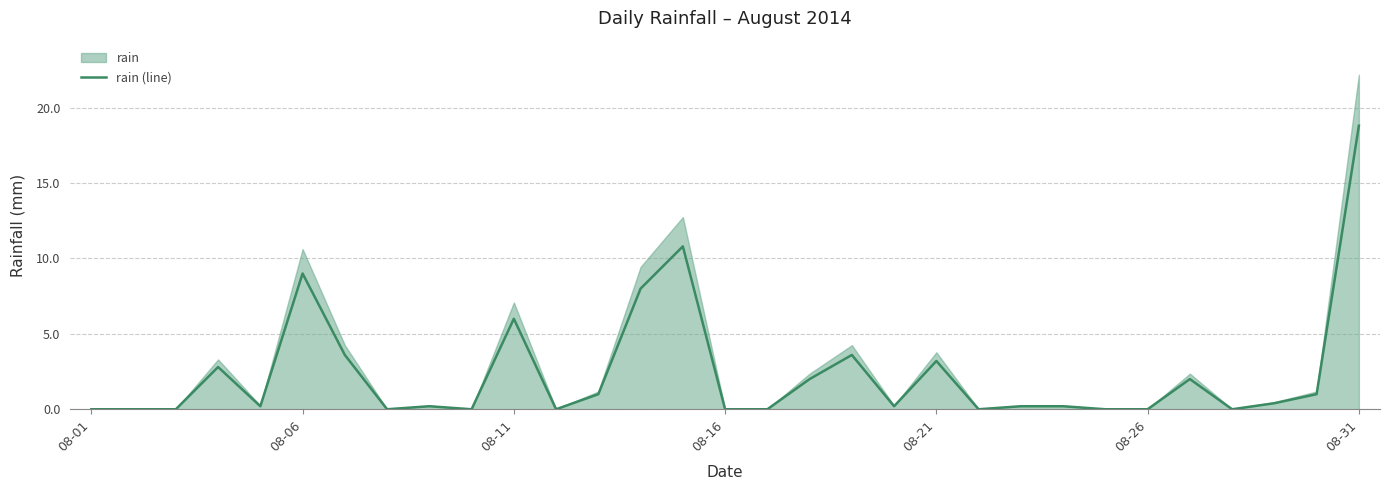

The value of rain (line) at 08-01 is 9.6. True or false?

False